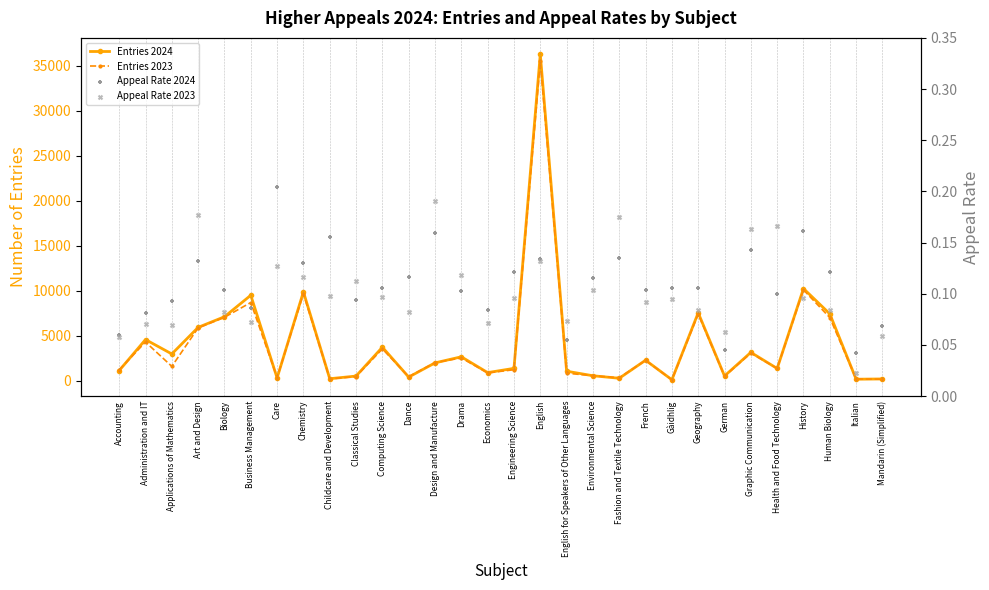

Which series has the largest total across all categories?

Entries 2024